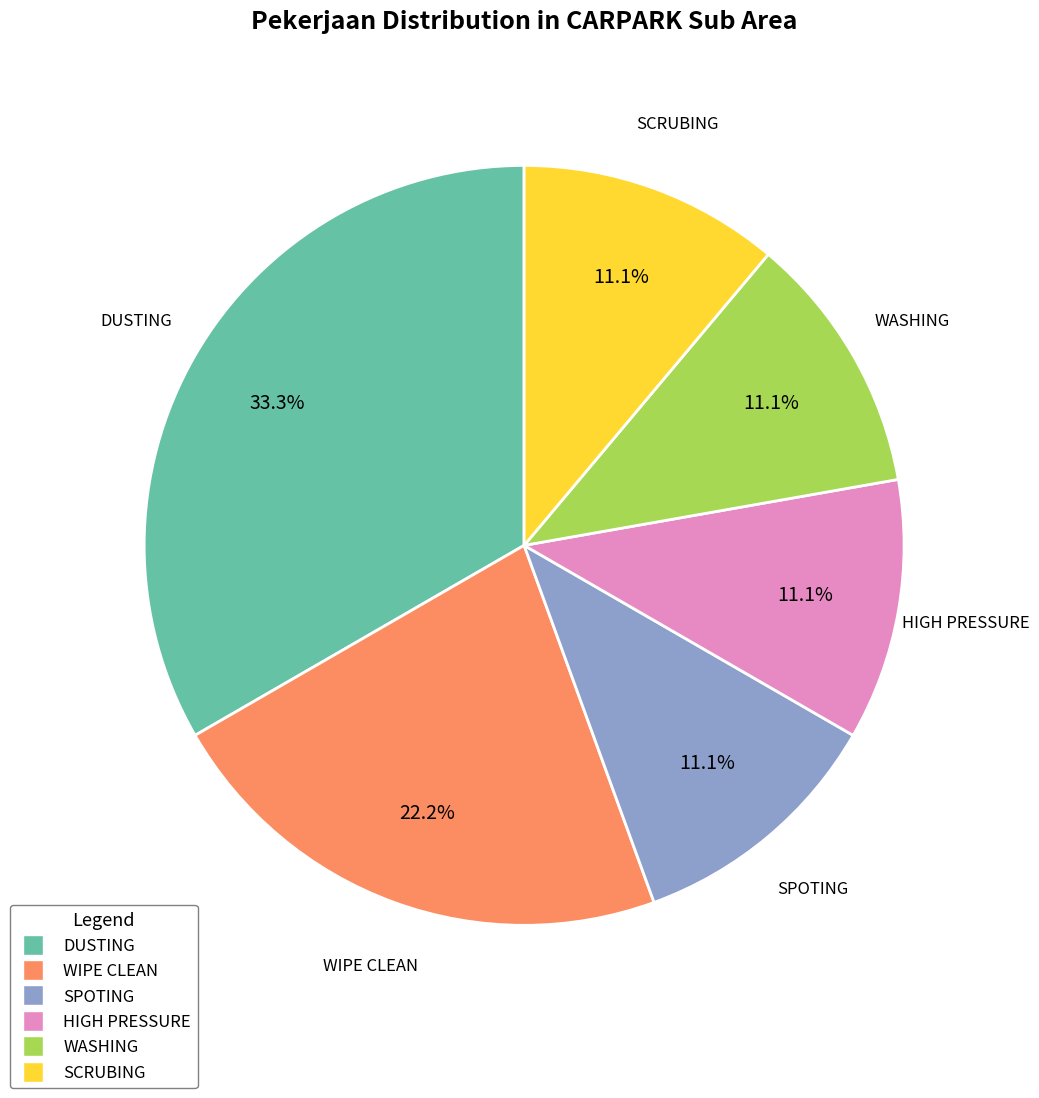

To the nearest percent, what is the average slice percentage?

17%